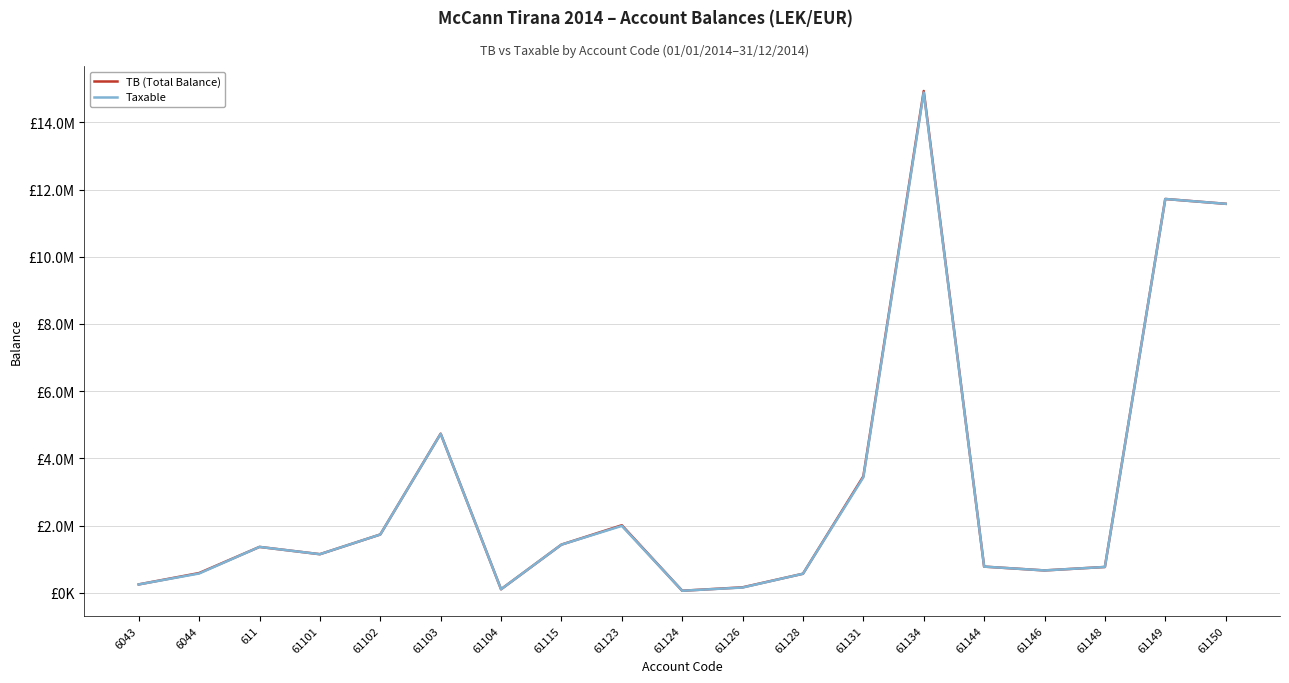

What is the average value of the Taxable series?

3050467.3